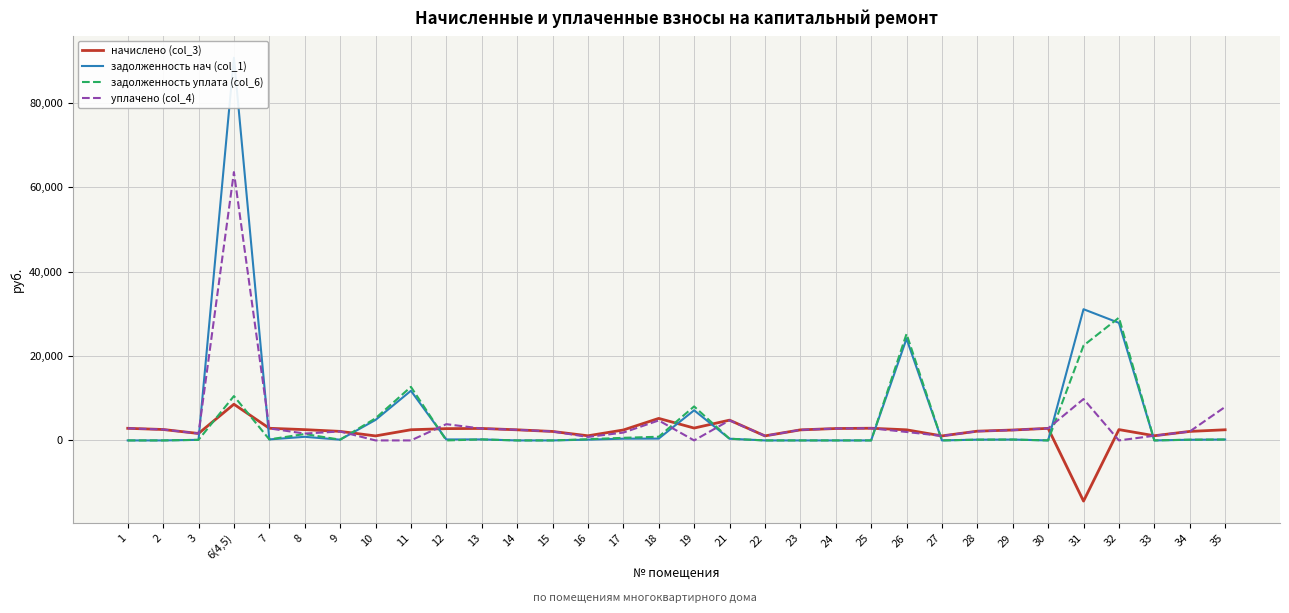

True or false: уплачено (col_4) has more than 1 points higher than both neighbors.

True